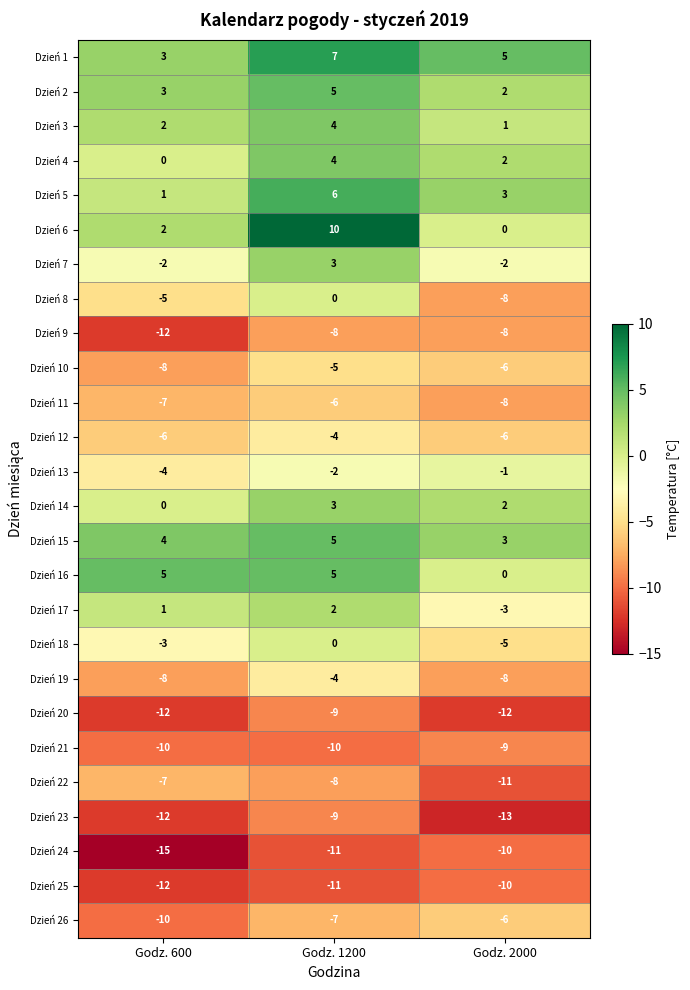

Between Godz. 600 and Godz. 1200, which series saw the biggest shift?

Dzień 6